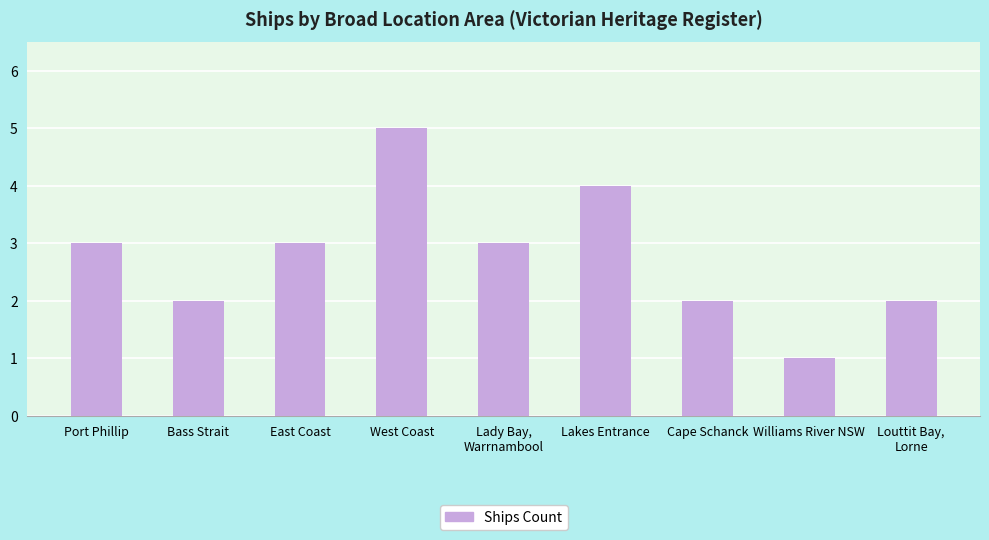

Which category has the highest value across all series?

West Coast